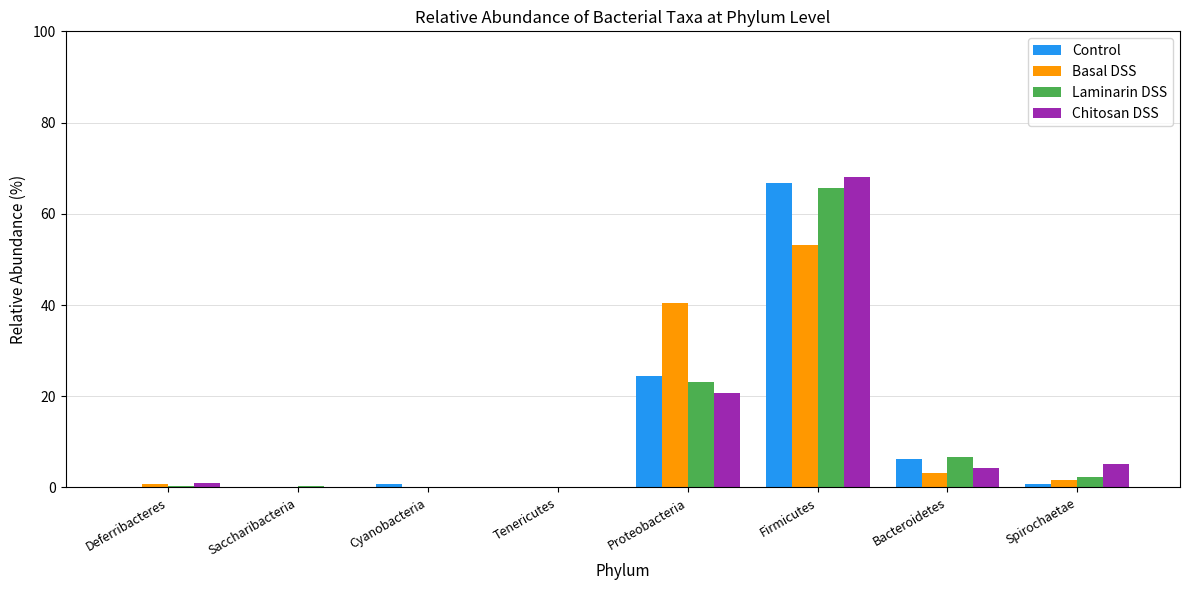

True or false: Basal DSS has a value of 3.3 at Bacteroidetes.

True